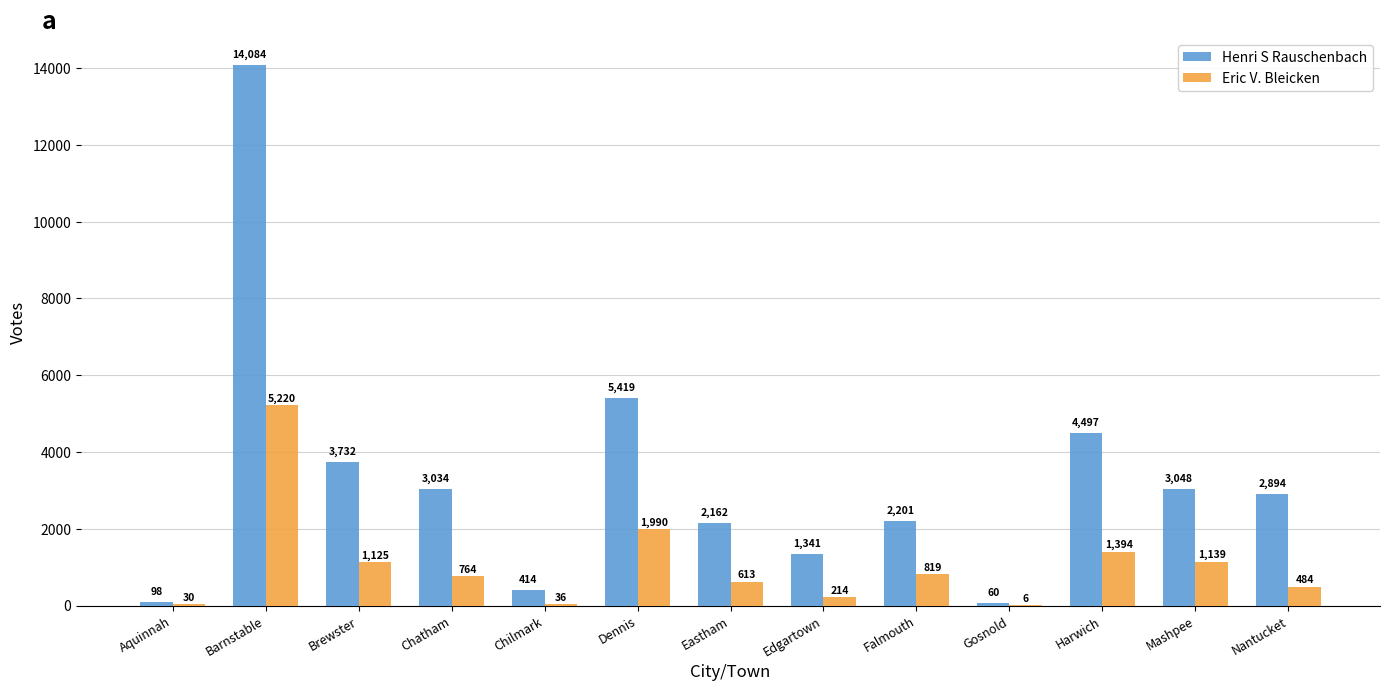

How many series are shown in this chart?

2